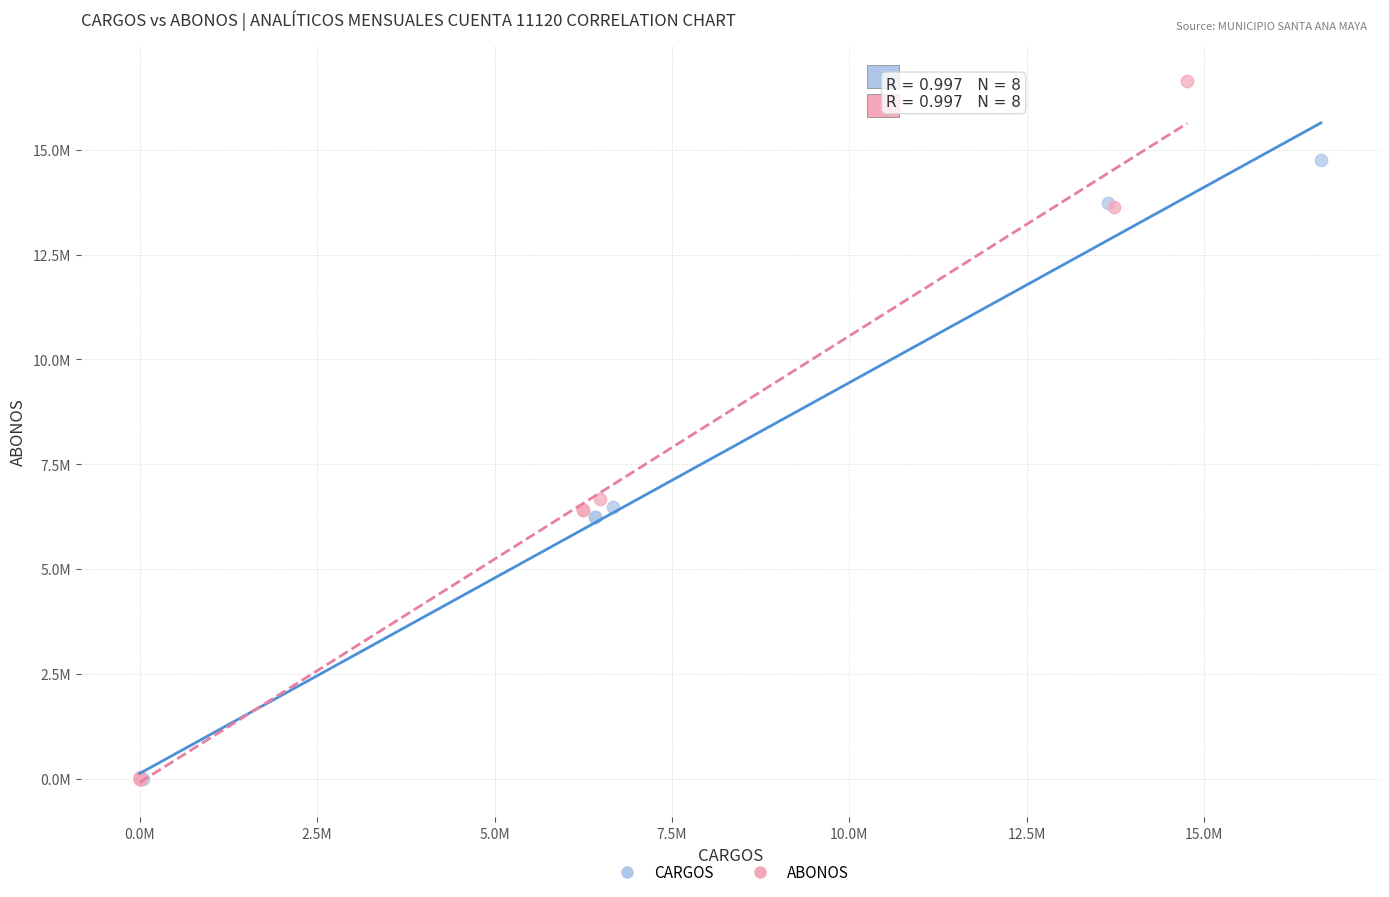

What are all the series names shown in the legend?

CARGOS, ABONOS